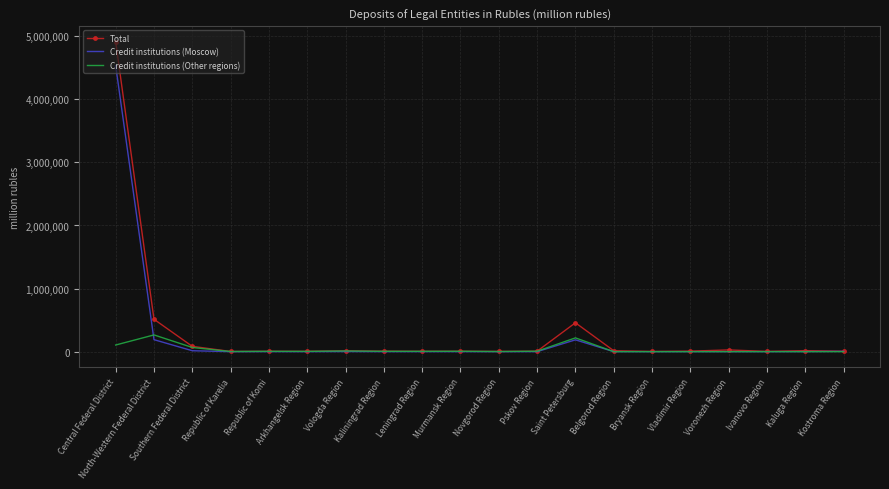

At how many categories does at least one series exceed 1654270?

1